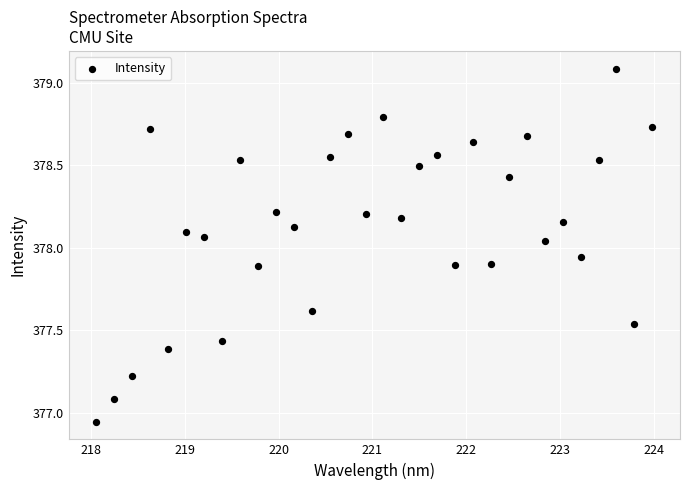

What is the range of X values (max minus min)?

5.9